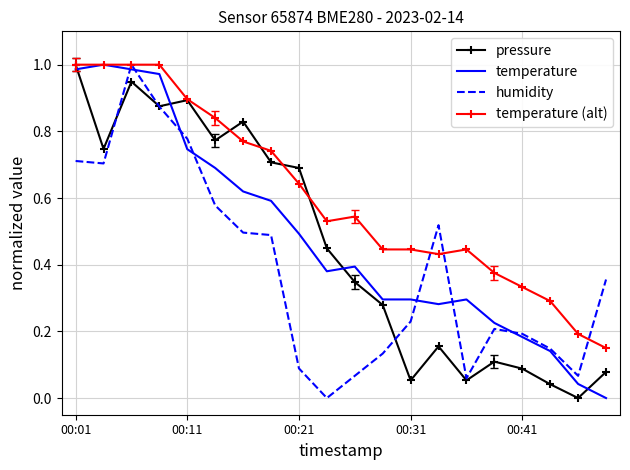

Which series has the largest total across all categories?

temperature (alt)